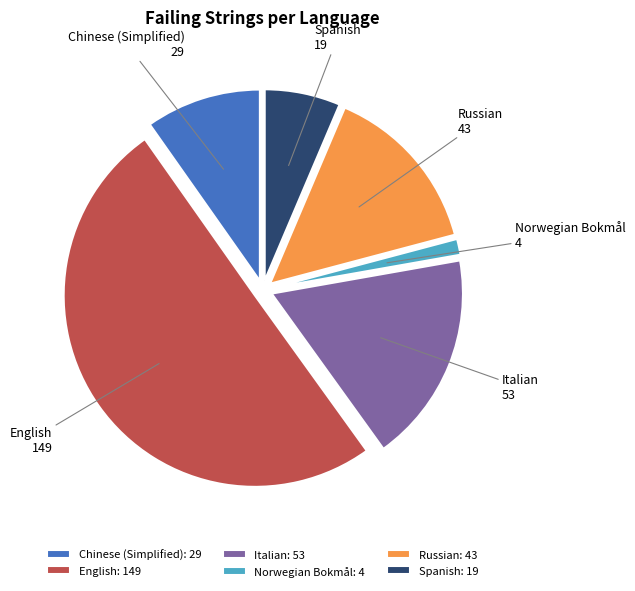

Is Spanish: 19 the majority of the pie?

No